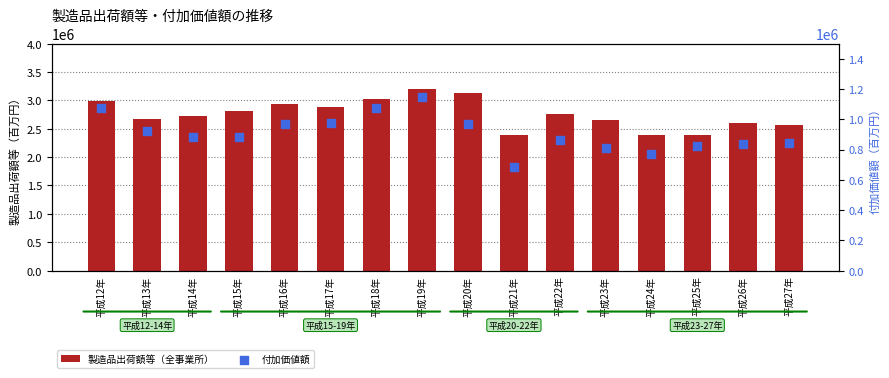

At how many categories does at least one series exceed 1088958?

16